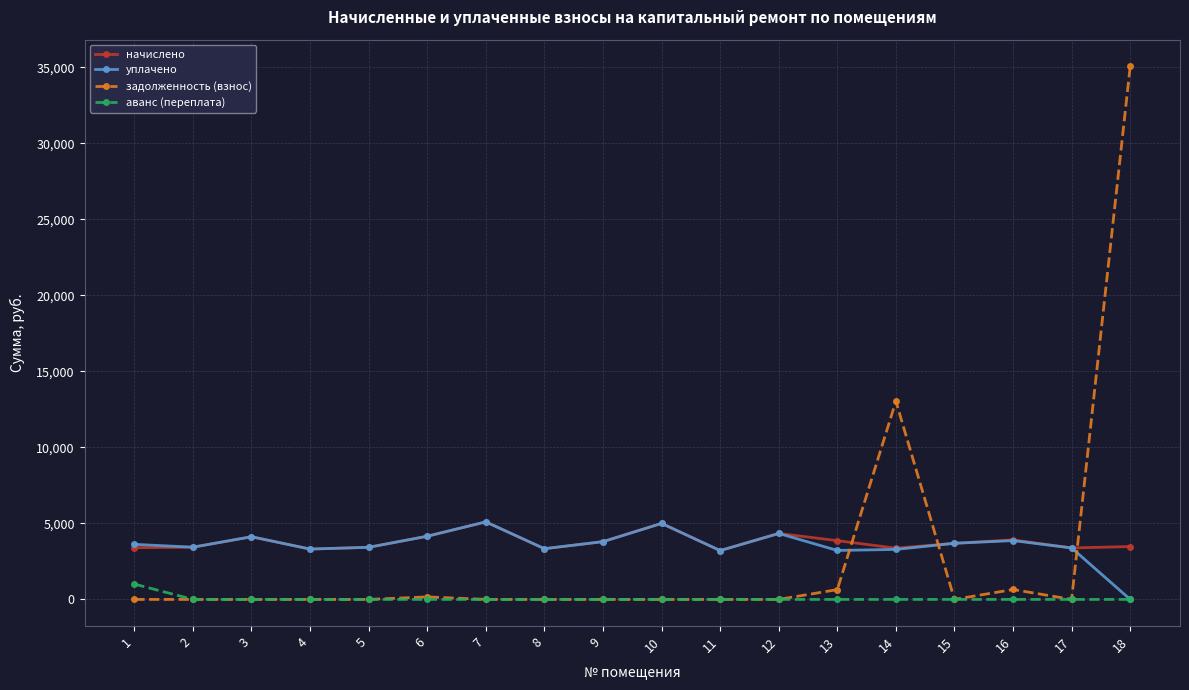

Does the chart have visible grid lines?

Yes